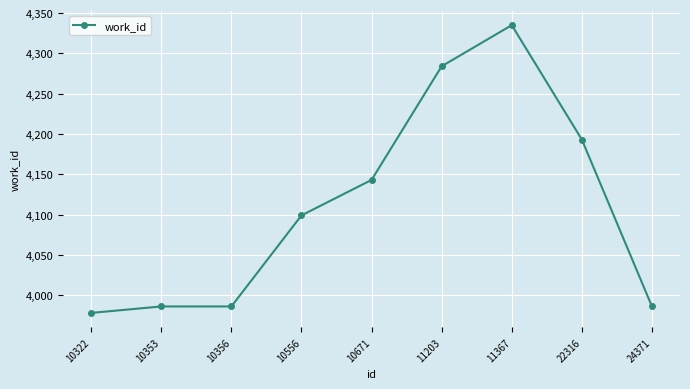

What is the value of the 9th point from the left?

3986